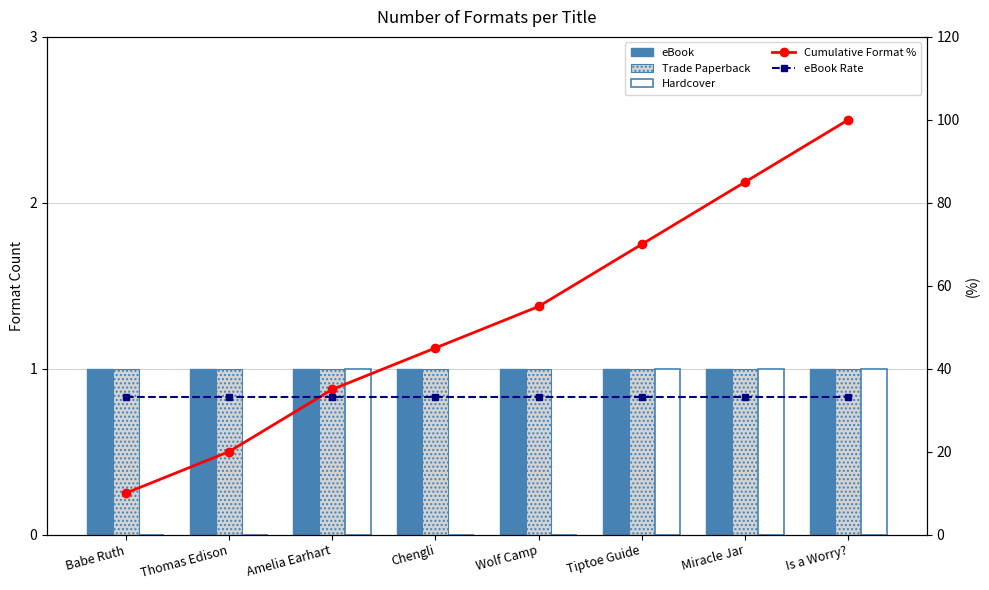

What is the label of the 4th bar from the right?

Wolf Camp